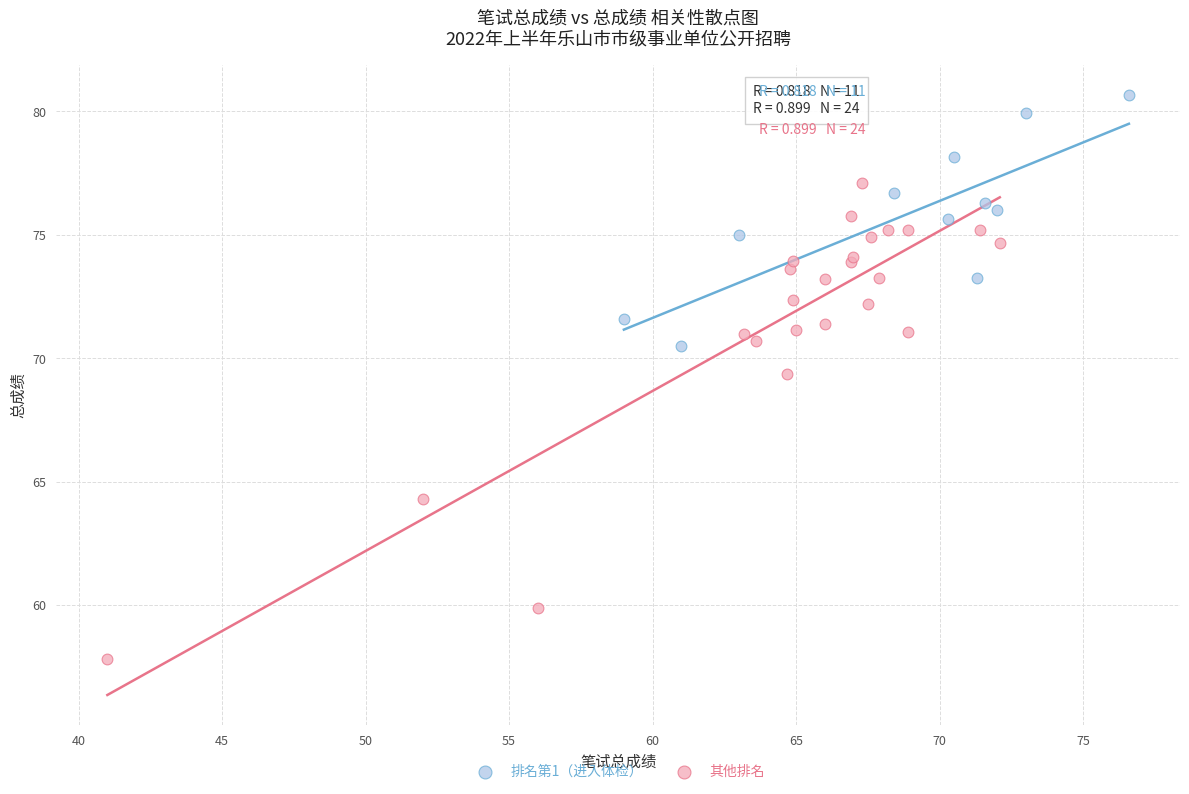

Which series contains the lowest Y value?

其他排名